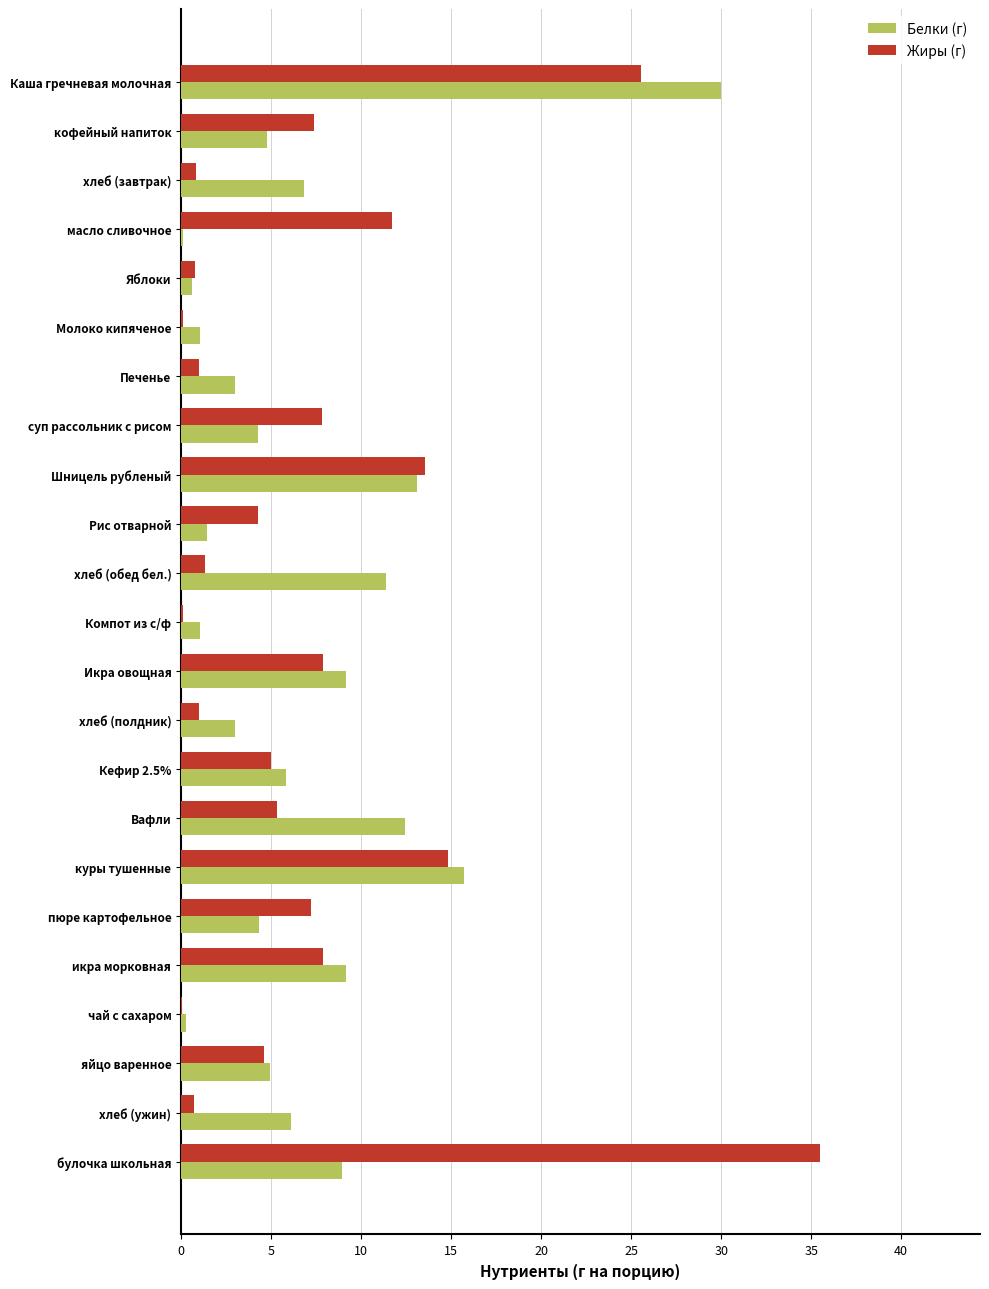

At which category does the chart reach its peak across all series?

булочка школьная